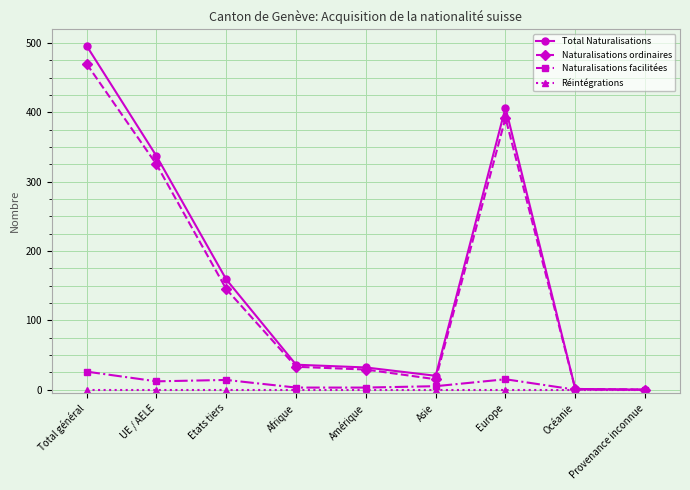

Is this an area chart (filled region under the line)?

No